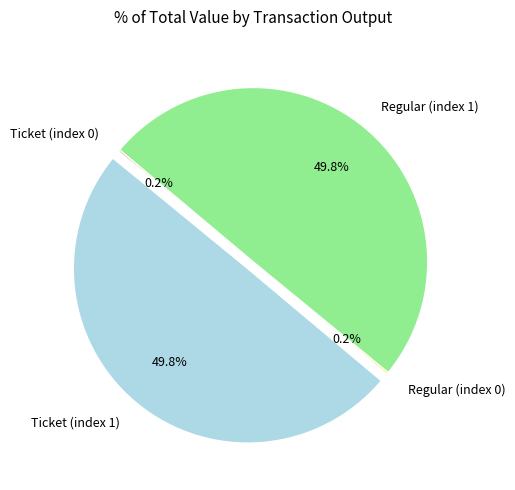

Combined, what portion of the pie is Regular (index 1) and Ticket (index 0)?

50.0%